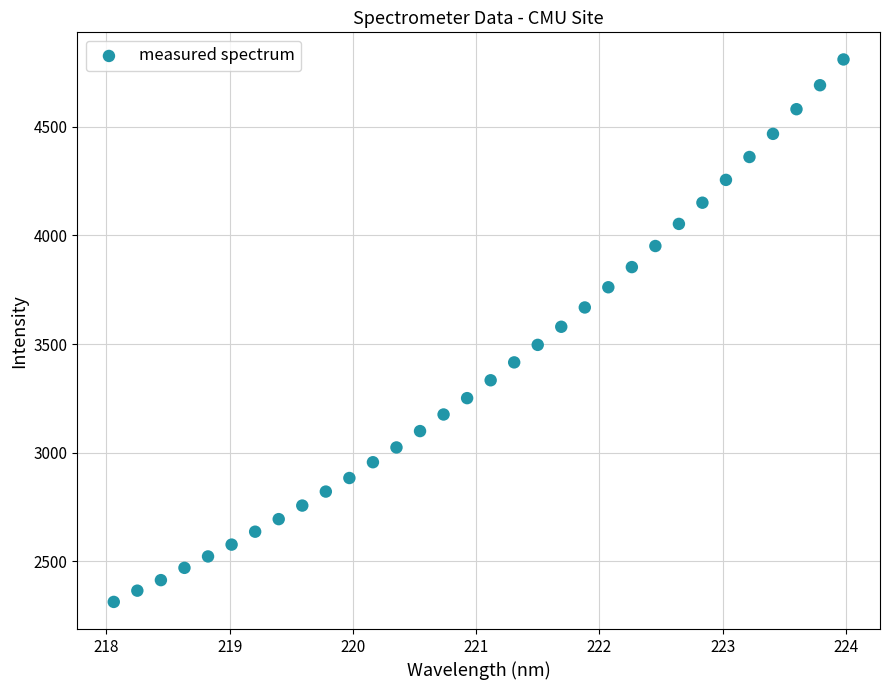

What is the range of Y values (max minus min)?

2499.7